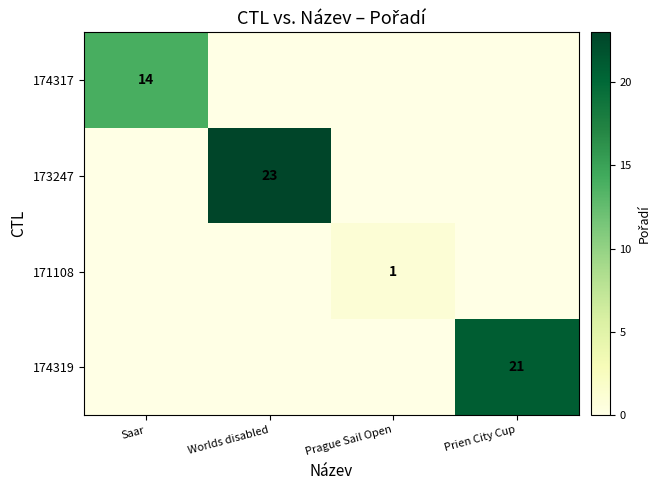

True or false: 174317 has a value of 3 at Saar.

False